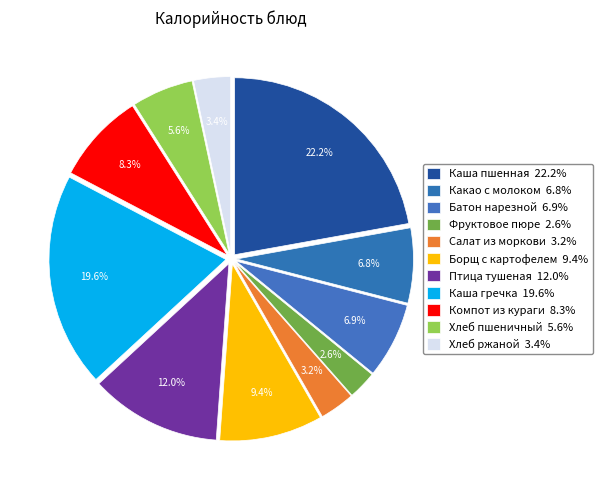

Which slice is the smallest?

Фруктовое пюре